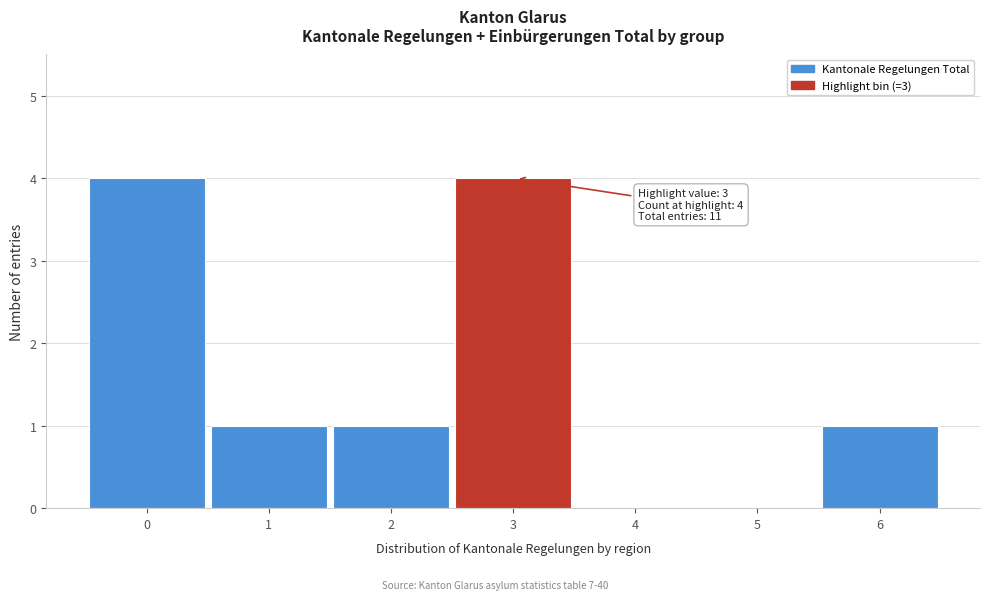

Reading left to right, extract all data points from this chart.

0=4	1=1	2=1	3=4	4=0	5=0	6=1